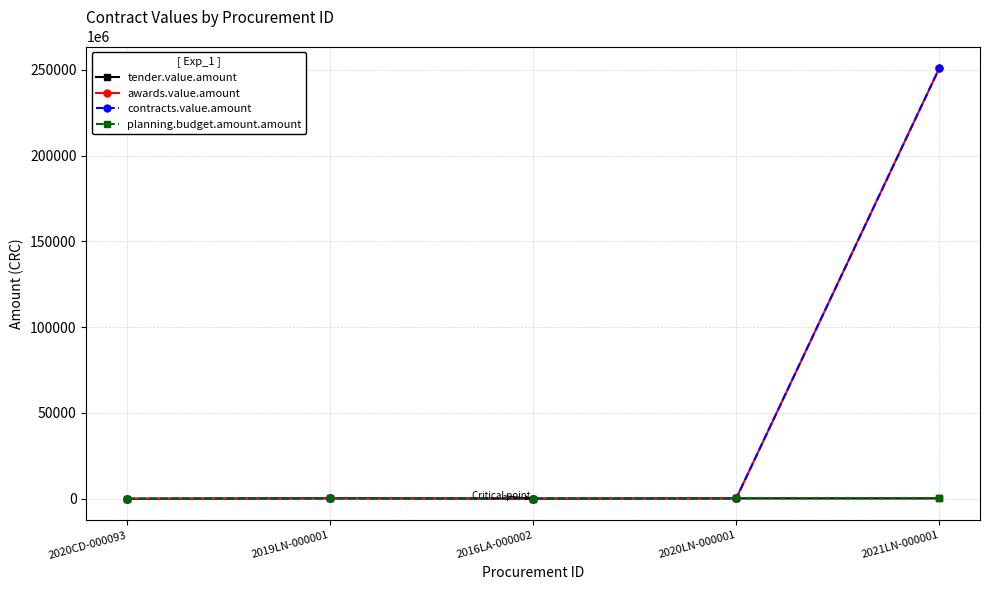

What is the lowest value of the awards.value.amount series?

3000000